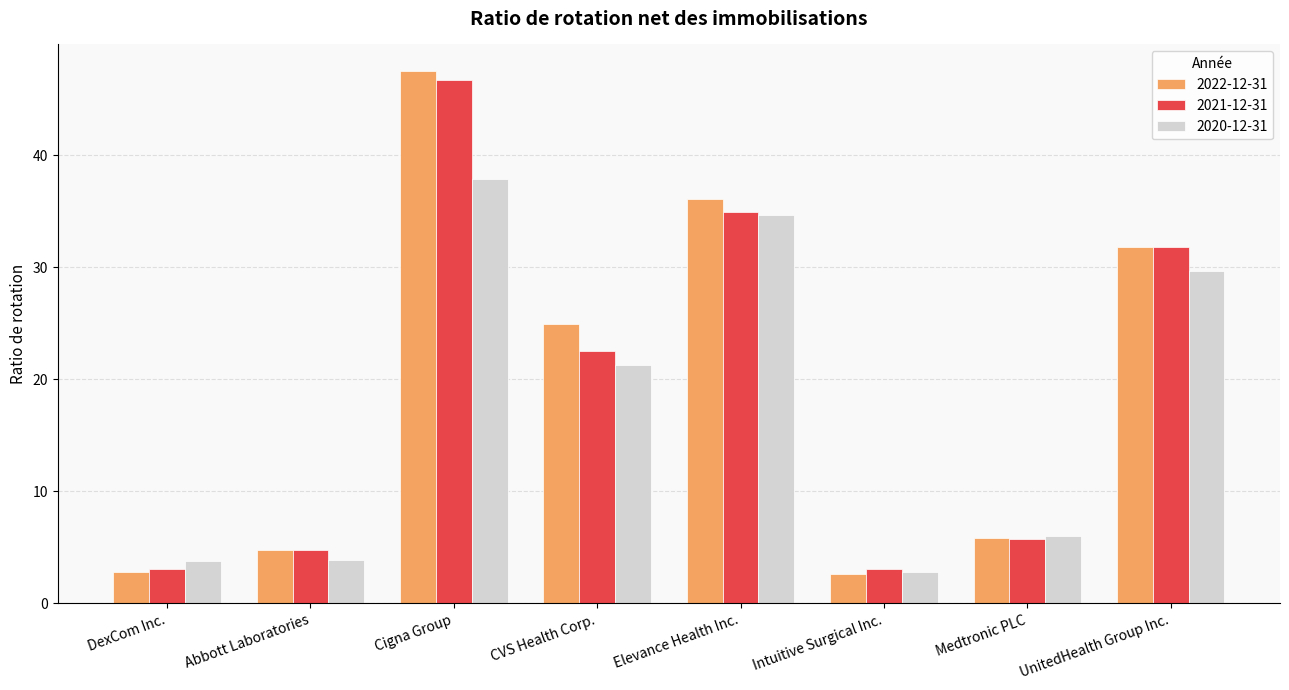

What is the label of the 2nd bar from the right?

Medtronic PLC